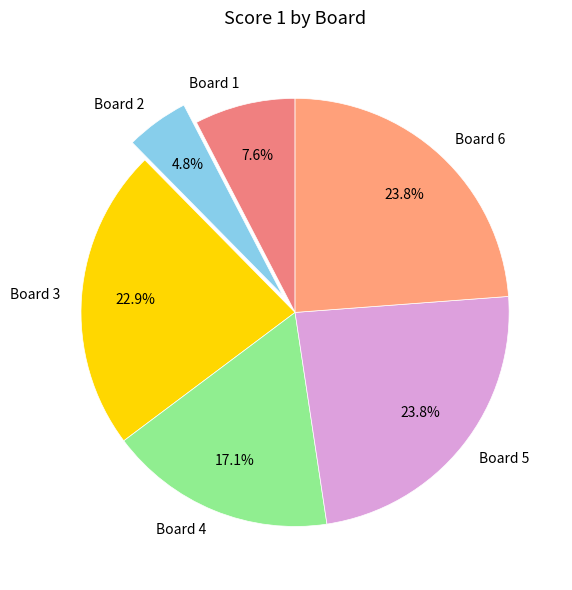

The Board 1 slice represents 1% of the pie. True or false?

False